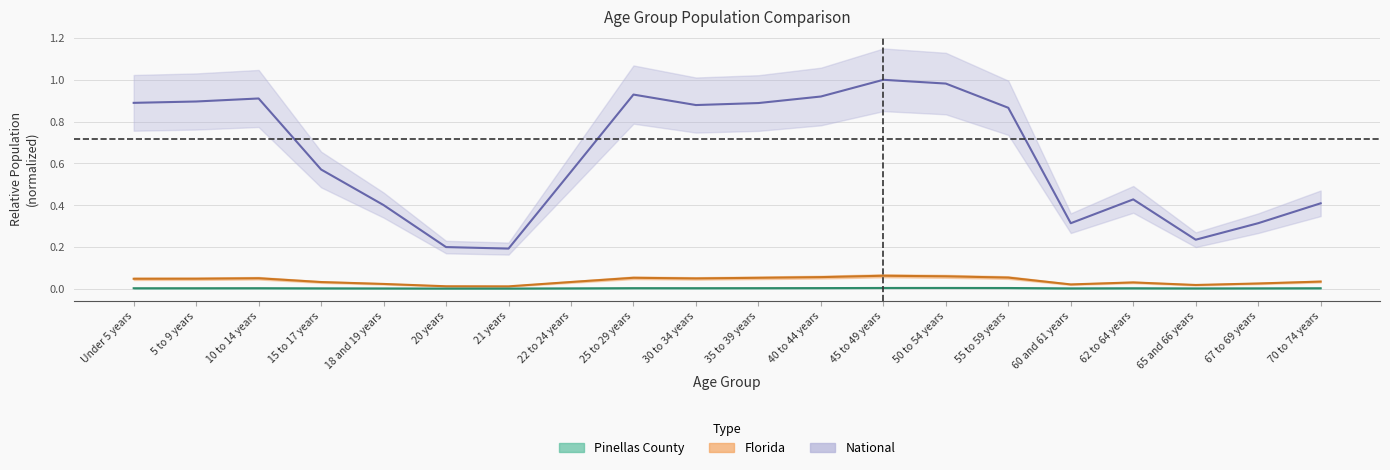

Count the number of data series in this chart.

3